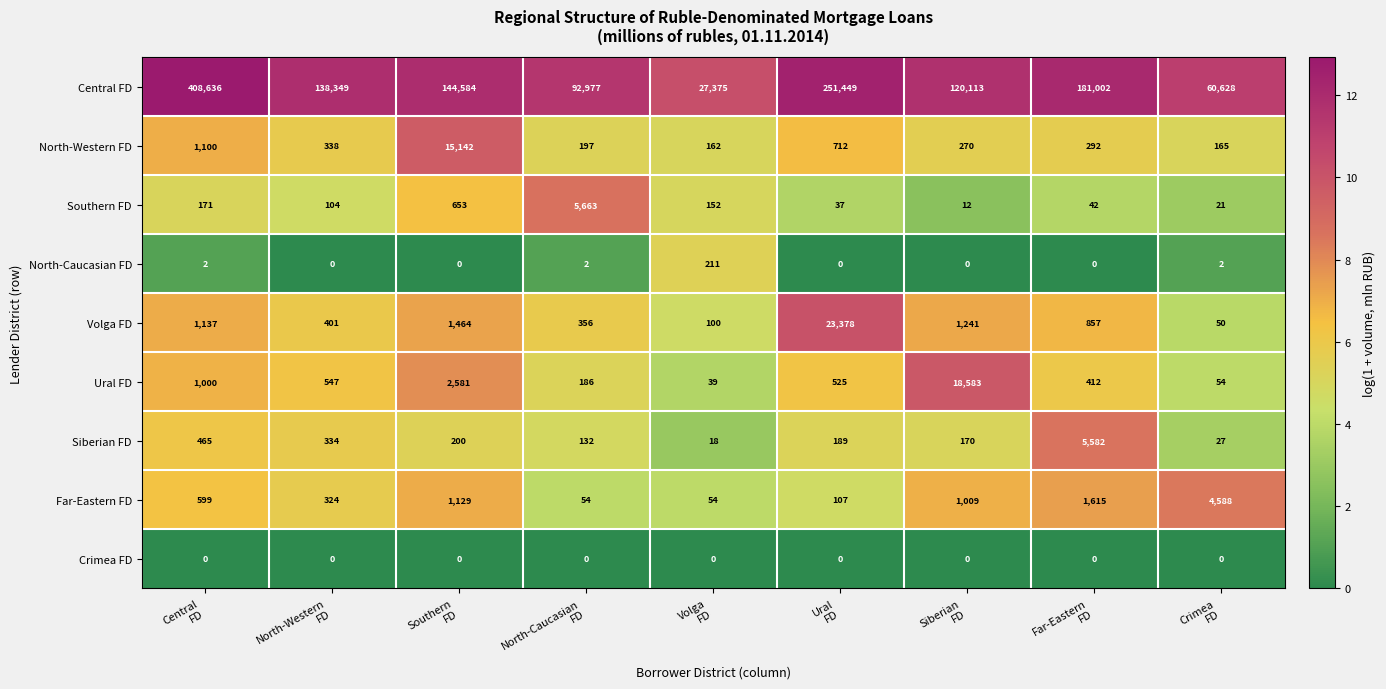

Which series has the widest spread of values?

Central FD